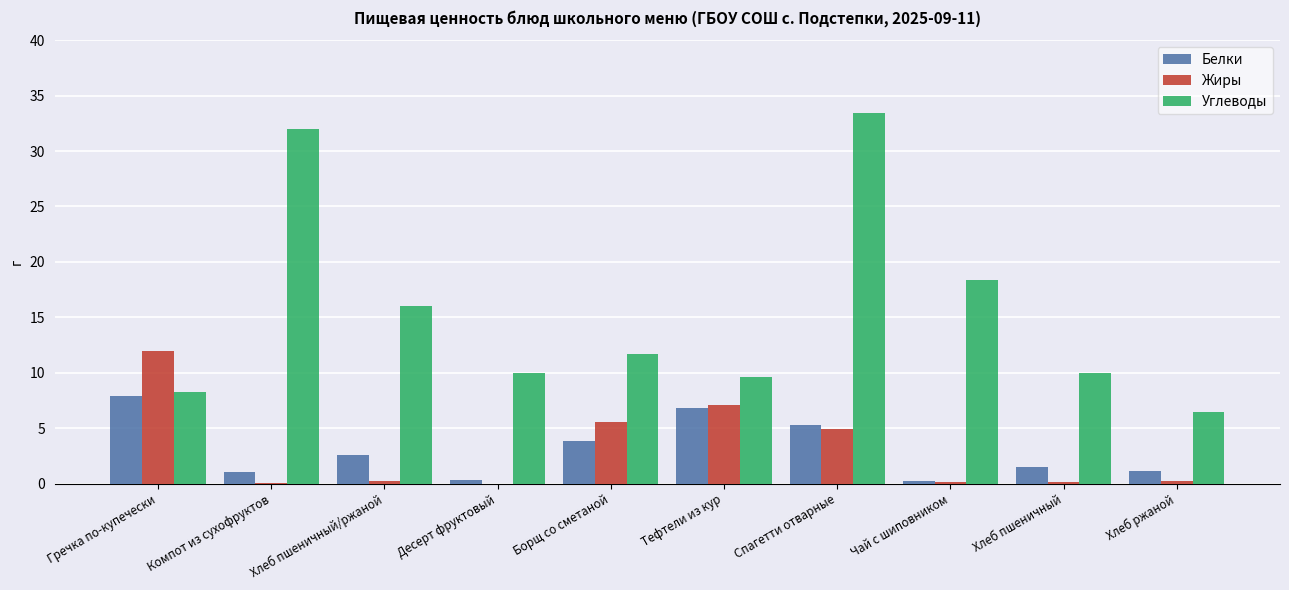

Is the value of Жиры at Спагетти отварные greater than the value of Углеводы at Хлеб пшеничный/ржаной?

No